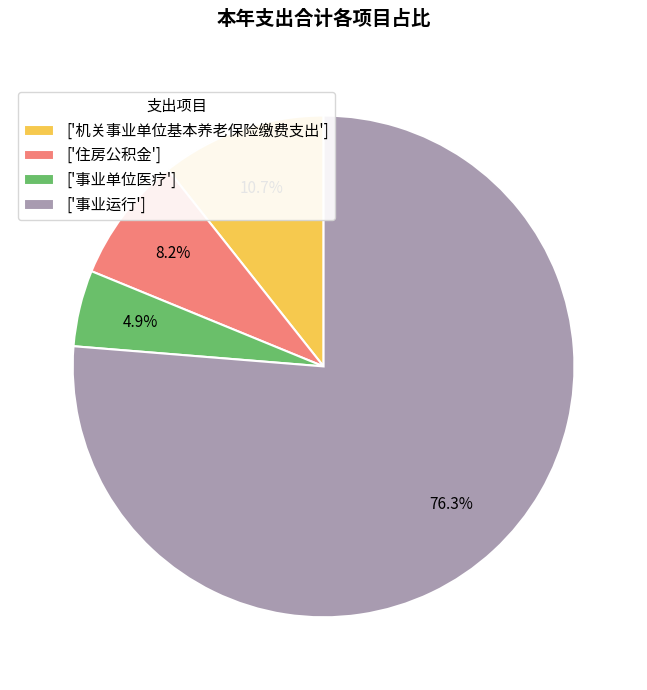

How many slices are in this pie chart?

4